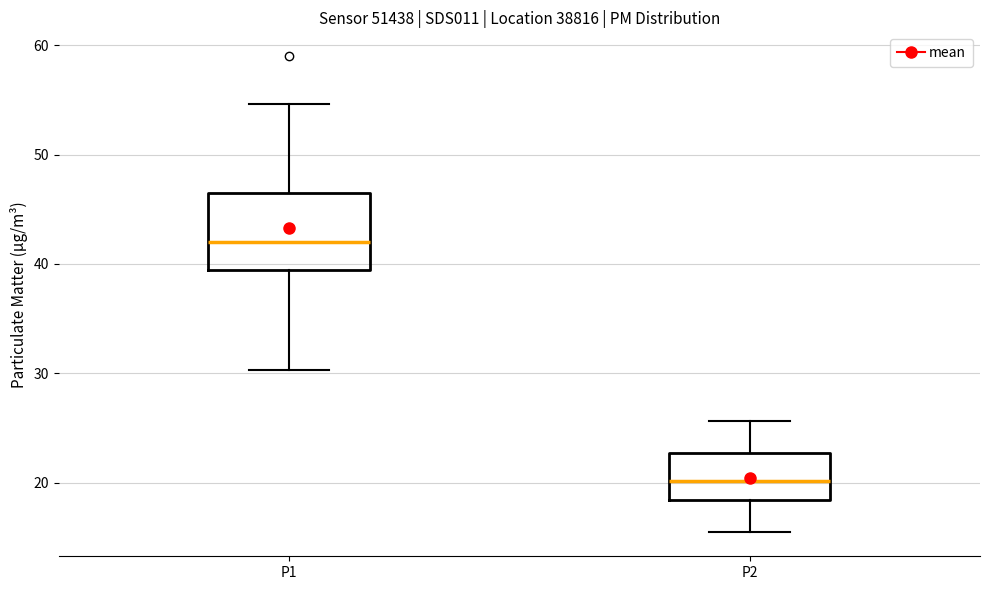

Reading left to right, transcribe this box plot: for each box, give where its median line is, the range the box spans, and where its two whiskers end, as read against the y-axis. The values are not printed on the chart, so give them approximately, as read against the axis.

P1: median 42, box 39 to 47, whiskers 30 to 55
P2: median 20, box 18 to 23, whiskers 15 to 26